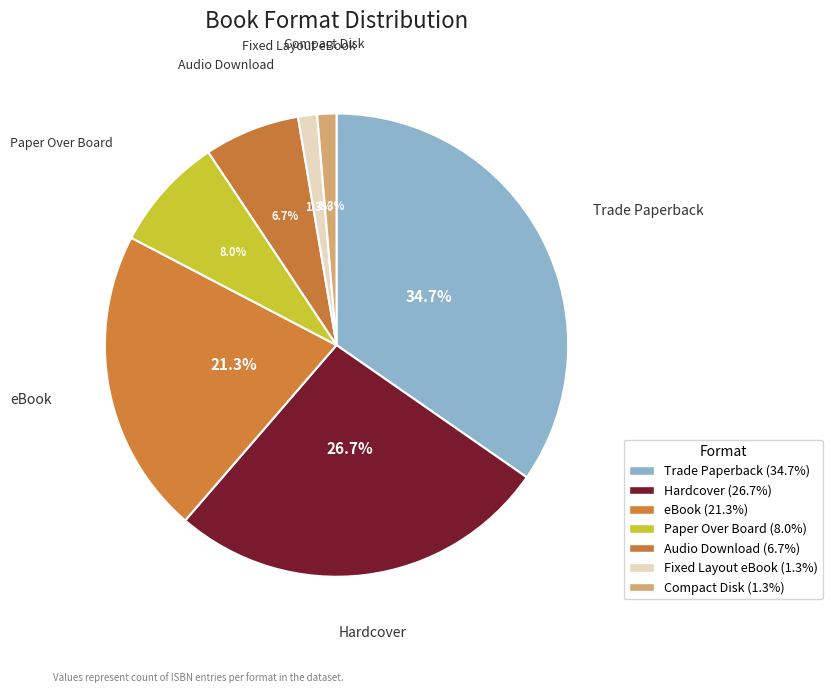

True or false: Fixed Layout eBook accounts for 1% of the total.

True